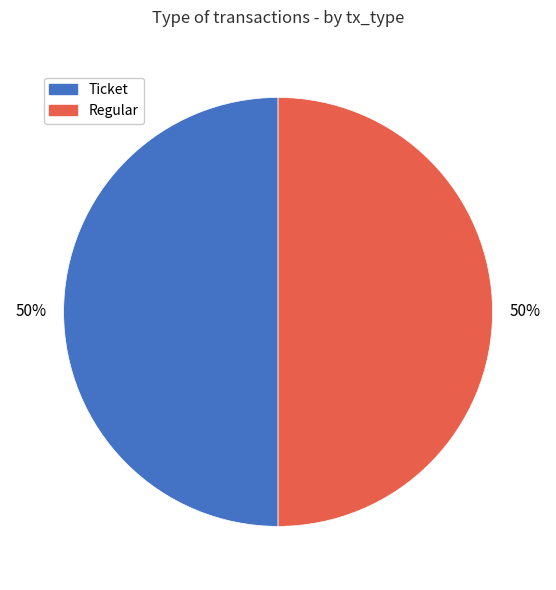

To the nearest percent, what is the average slice percentage?

50%